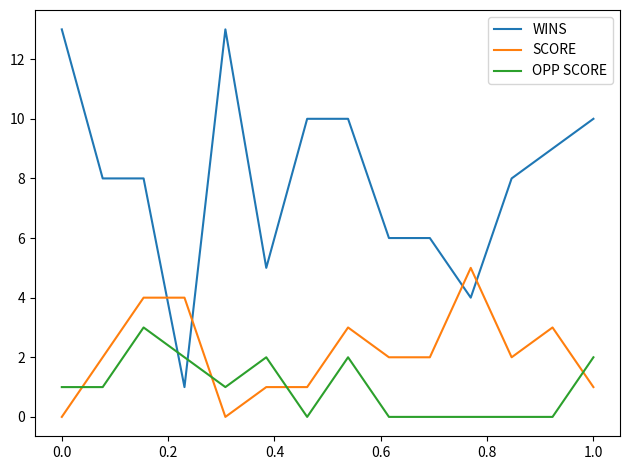

List the series in order of their peak value, lowest first.

OPP SCORE, SCORE, WINS